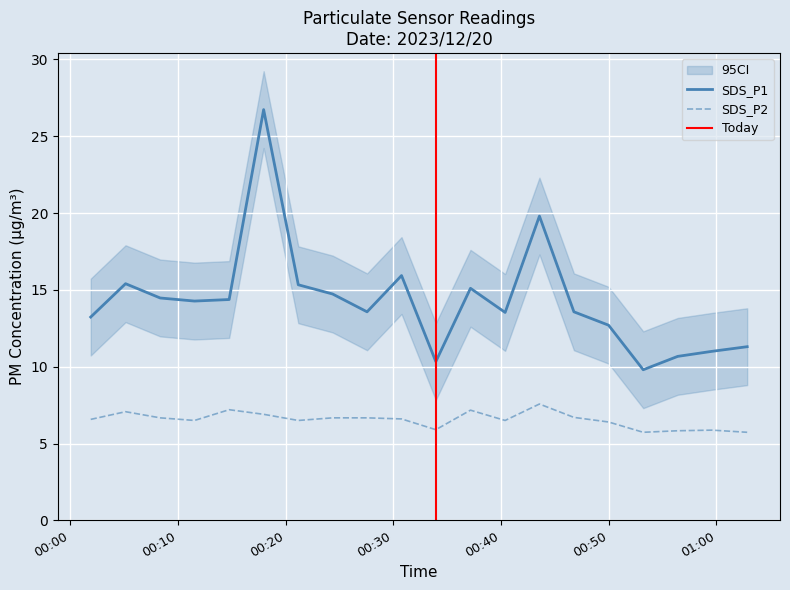

What is the minimum value for SDS_P2?

5.7